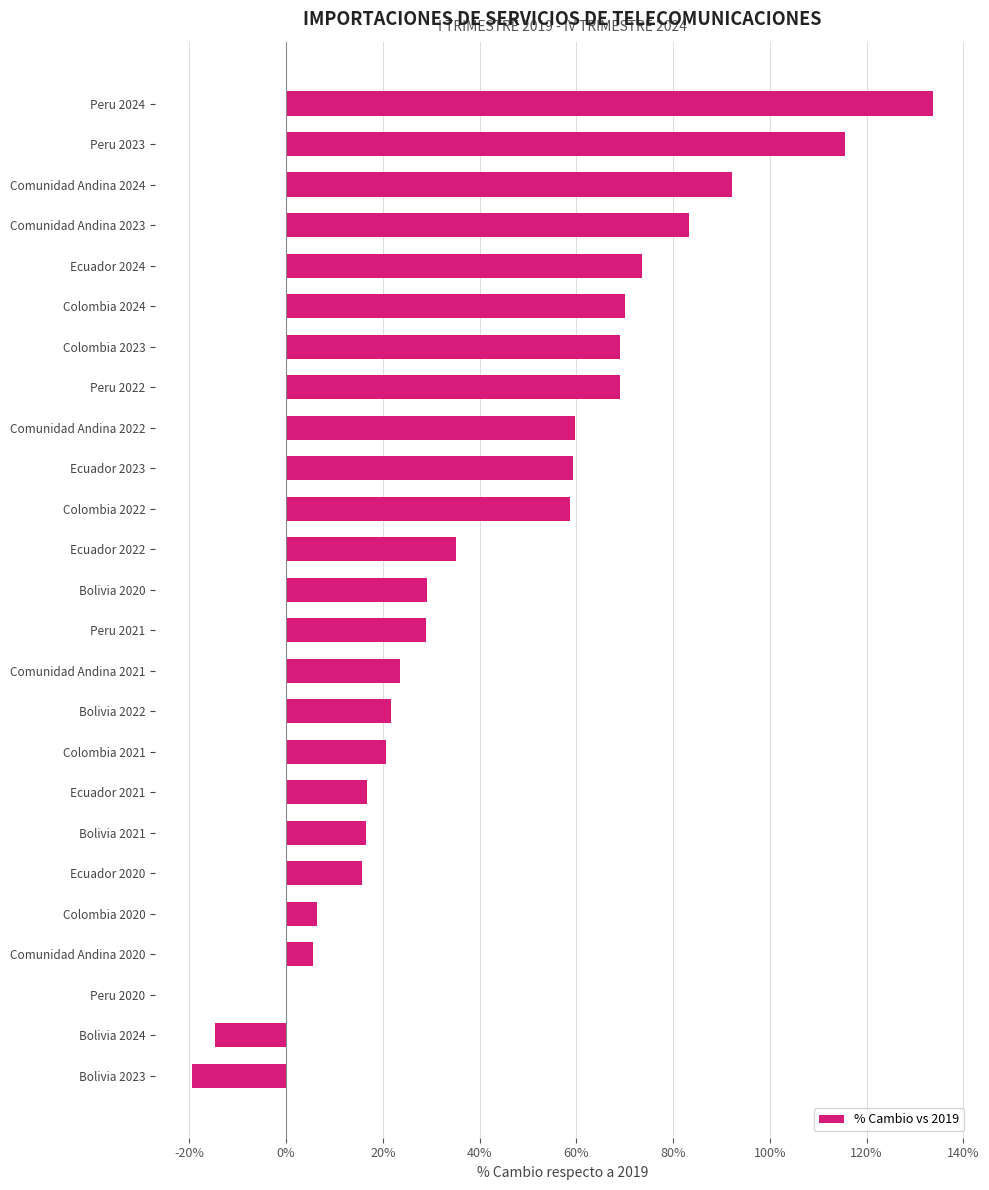

Which category has the highest value across all series?

Peru 2024